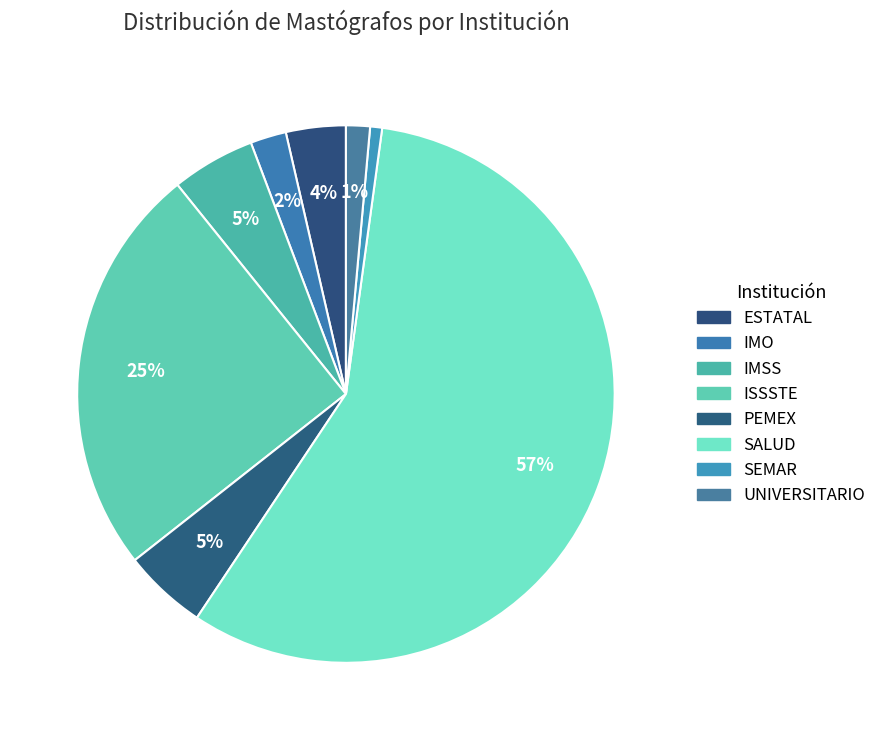

How many segments does this pie chart have?

8